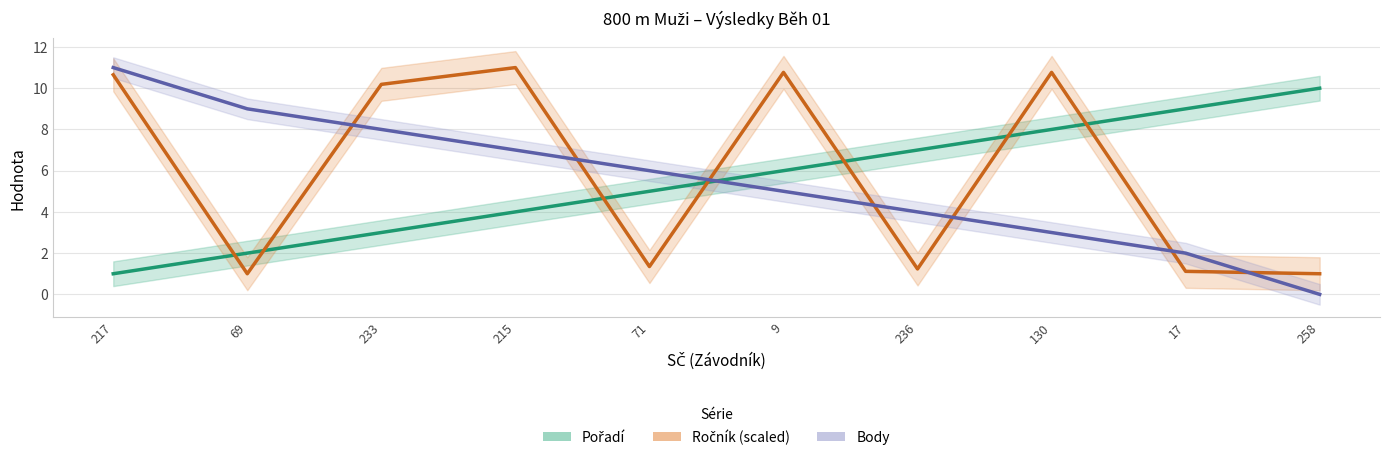

What position from the left is 258?

10